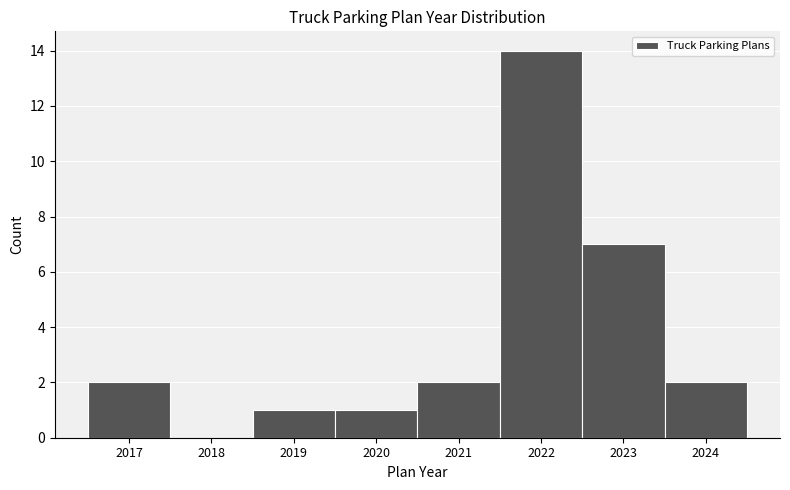

Reading left to right, list every bar in this chart as the range it spans on the x-axis followed by its height. The values are not printed on the chart, so give them approximately, as read against the axis.

2016.5 to 2017.5: 2
2017.5 to 2018.5: 0
2018.5 to 2019.5: 1
2019.5 to 2020.5: 1
2020.5 to 2021.5: 2
2021.5 to 2022.5: 14
2022.5 to 2023.5: 7
2023.5 to 2024.5: 2